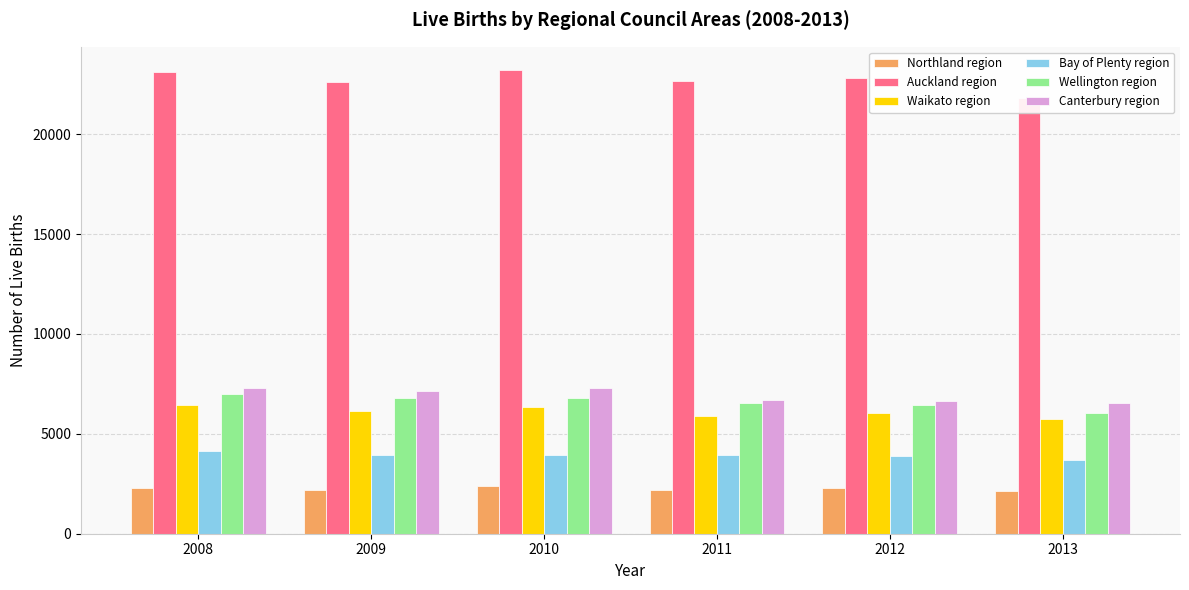

Which label corresponds to the largest value in the chart?

2010